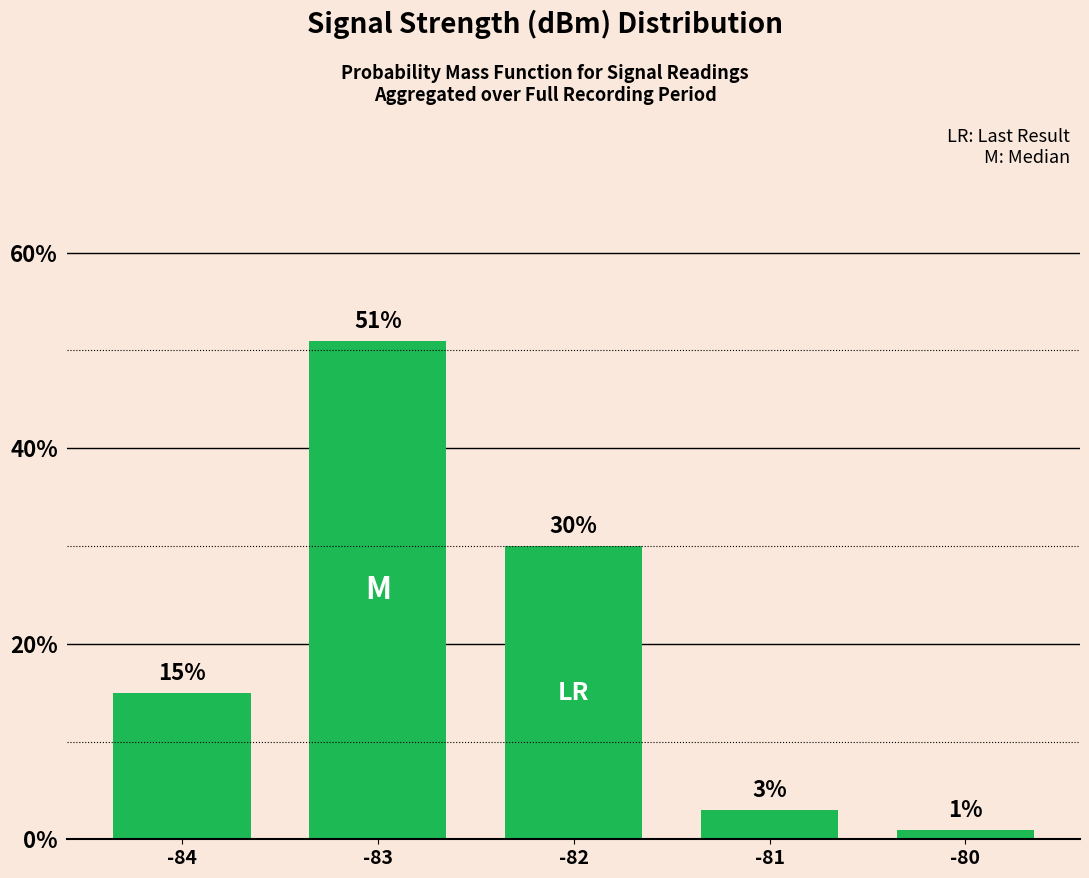

List the labels in order of value, smallest first.

-80, -81, -84, -82, -83